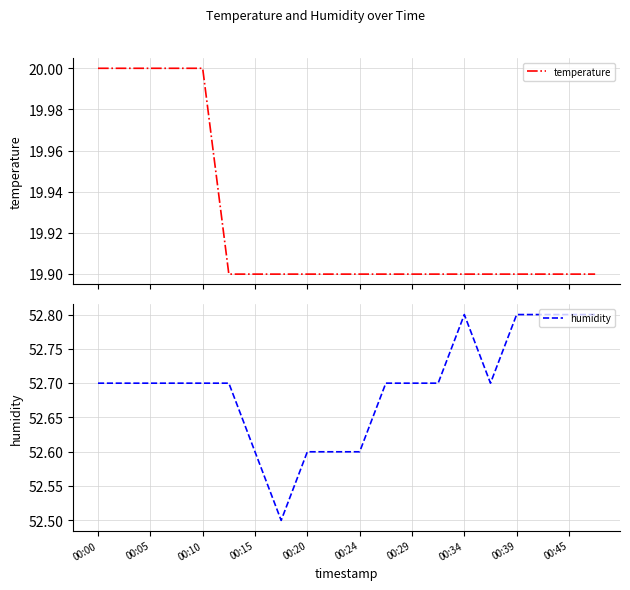

What is the maximum value for temperature?

20.0